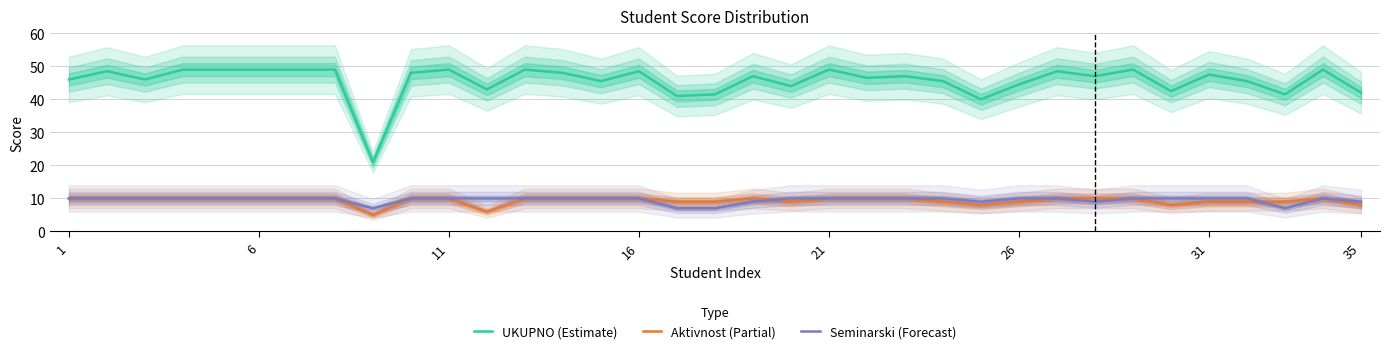

Reading left to right, list all the values displayed in this chart.

UKUPNO (Estimate): 46.0	48.5	46.0	49.0	49.0	49.0	49.0	49.0	21.0	48.0	49.0	43.0	49.0	48.0	45.5	48.5	41.0	41.5	47.0	44.0	49.0	46.5	47.0	45.5	40.0	44.5	48.5	47.0	49.0	42.5	47.5	45.5	41.5	49.0	42.0
Aktivnost (Partial): 10.0	10.0	10.0	10.0	10.0	10.0	10.0	10.0	5.0	10.0	10.0	6.0	10.0	10.0	10.0	10.0	9.0	9.0	10.0	9.0	10.0	10.0	10.0	9.0	8.0	9.0	10.0	10.0	10.0	8.0	9.0	9.0	9.0	10.0	8.0
Seminarski (Forecast): 10.0	10.0	10.0	10.0	10.0	10.0	10.0	10.0	7.0	10.0	10.0	10.0	10.0	10.0	10.0	10.0	7.0	7.0	9.0	10.0	10.0	10.0	10.0	10.0	9.0	10.0	10.0	9.0	10.0	10.0	10.0	10.0	7.0	10.0	9.0